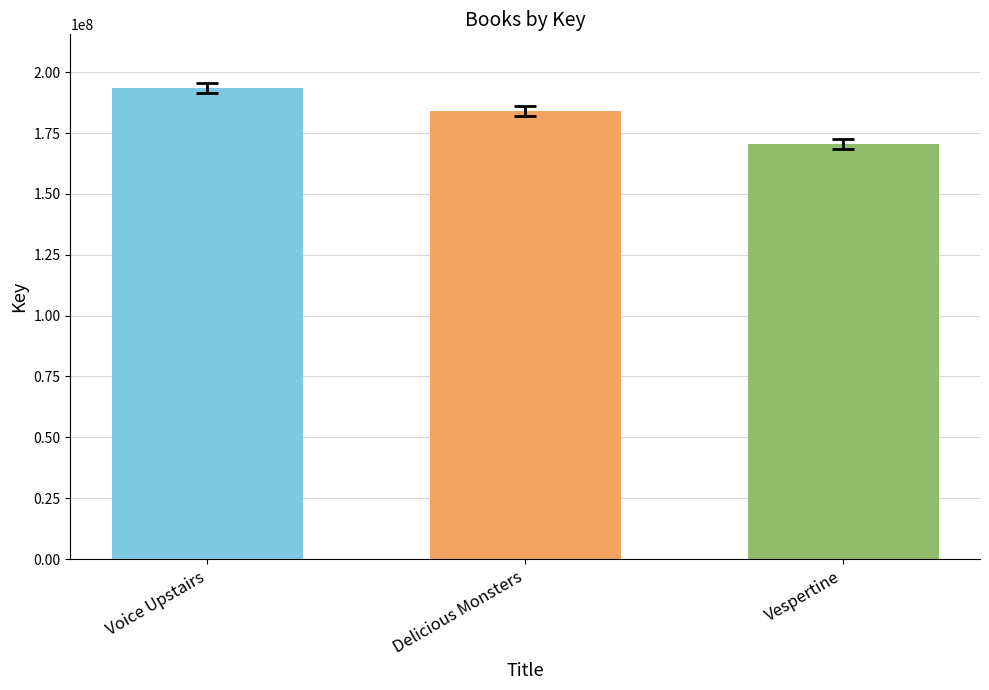

List the labels in order of value, smallest first.

Vespertine, Delicious Monsters, Voice Upstairs